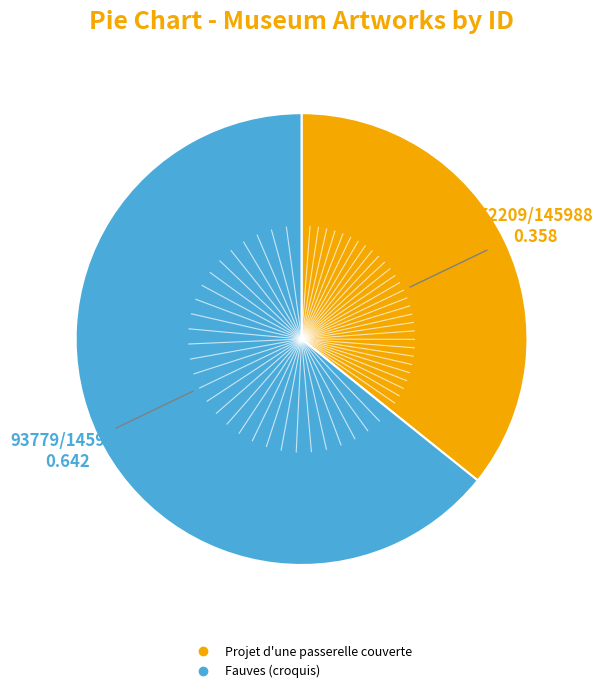

Is the sum of Fauves (croquis) and Projet d'une passerelle couverte greater than half?

Yes